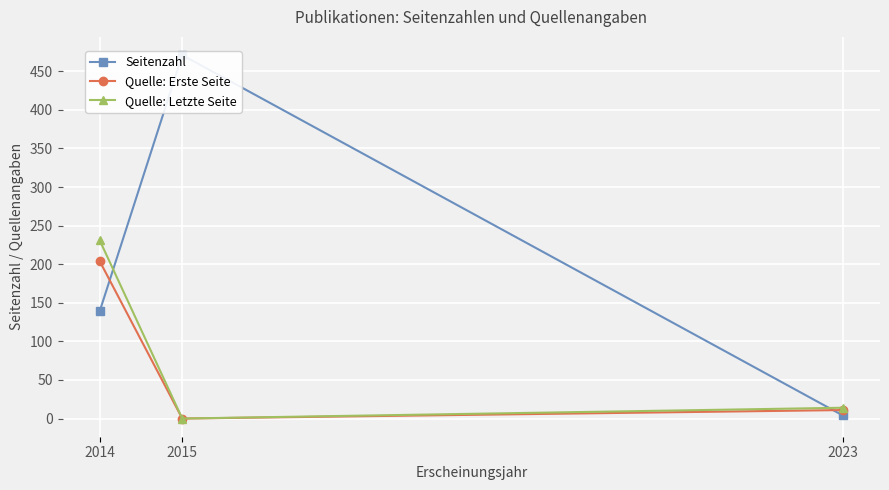

What is the approximate value of Quelle: Letzte Seite at 2014, to the nearest 50?

250